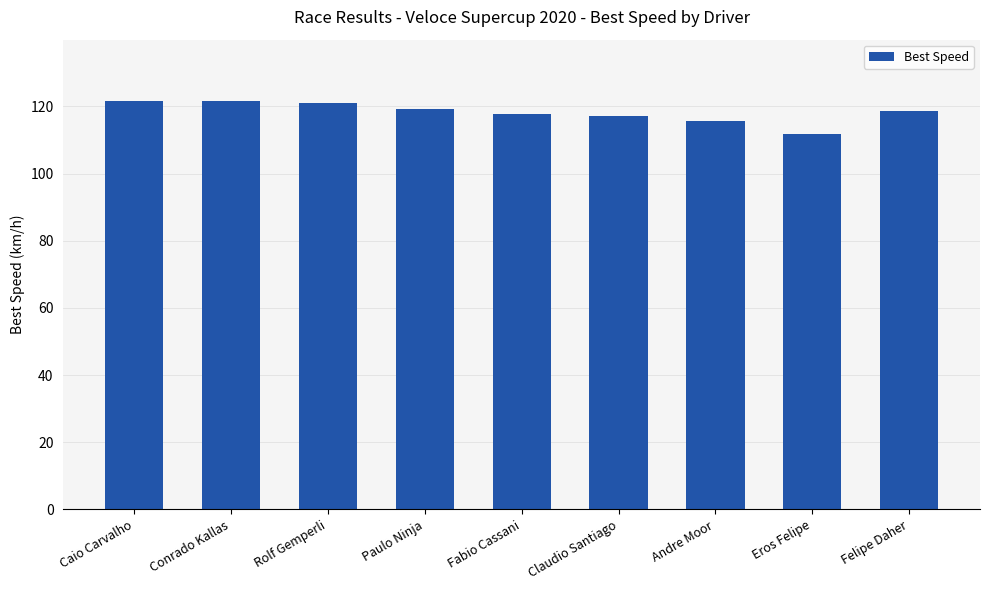

What is the difference between the maximum and minimum values?

9.8